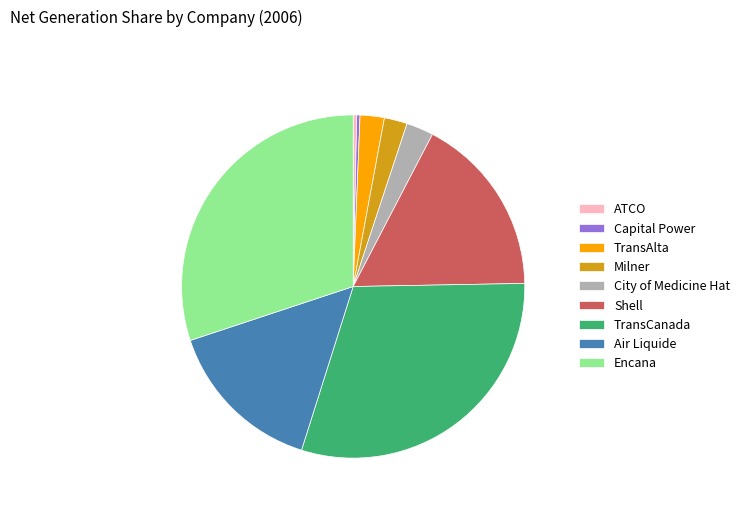

Is there a majority slice in this chart?

No